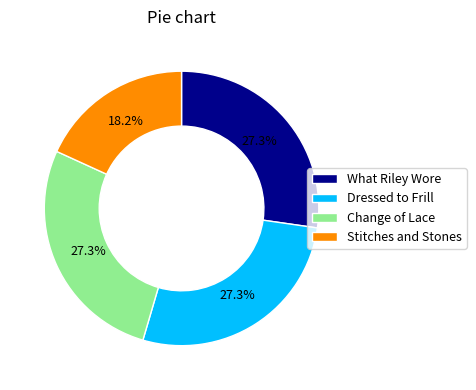

Is there any slice that represents more than half of the pie?

No